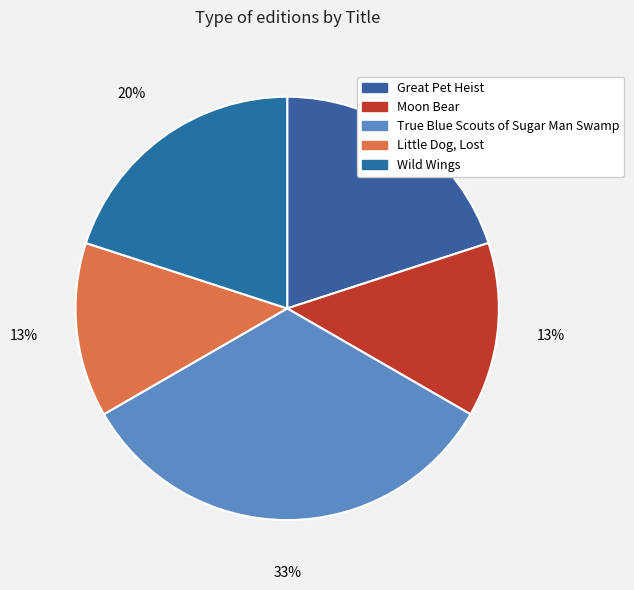

True or false: Moon Bear accounts for 13% of the total.

True